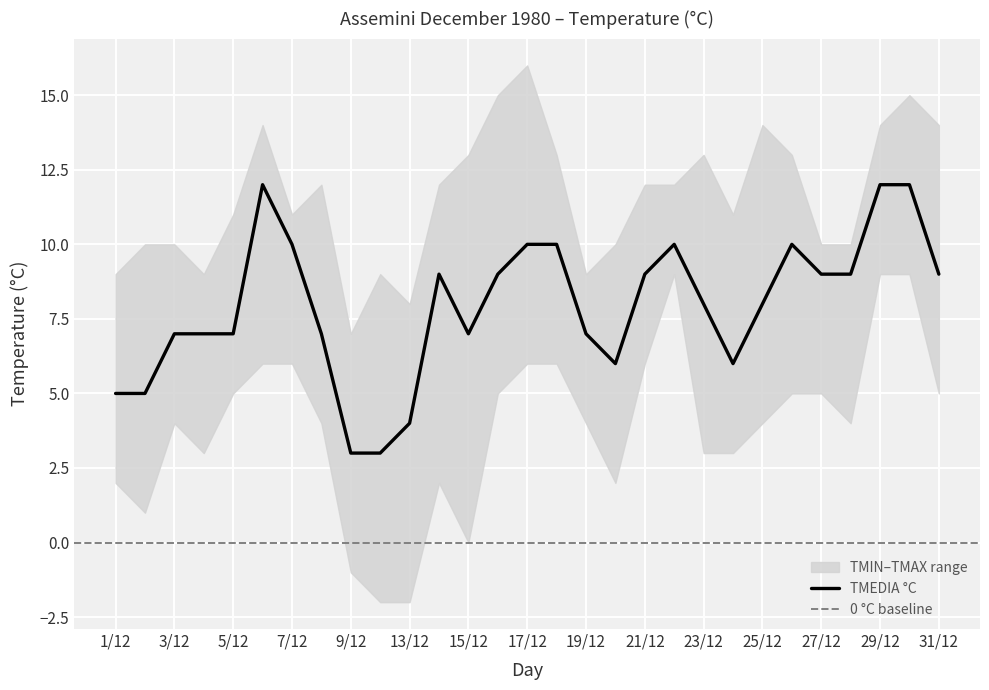

Which series changed the most between 16/12 and 24/12?

TMAX